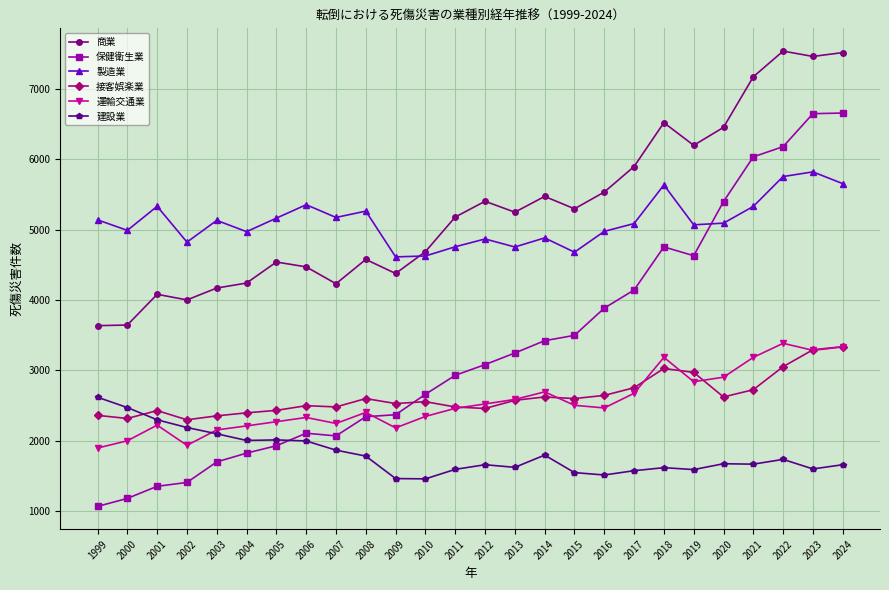

Which series has the largest range (max minus min)?

保健衛生業